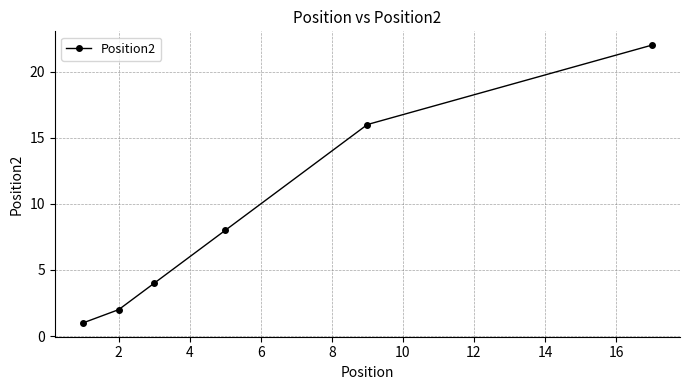

What is the difference between the maximum and minimum values?

21